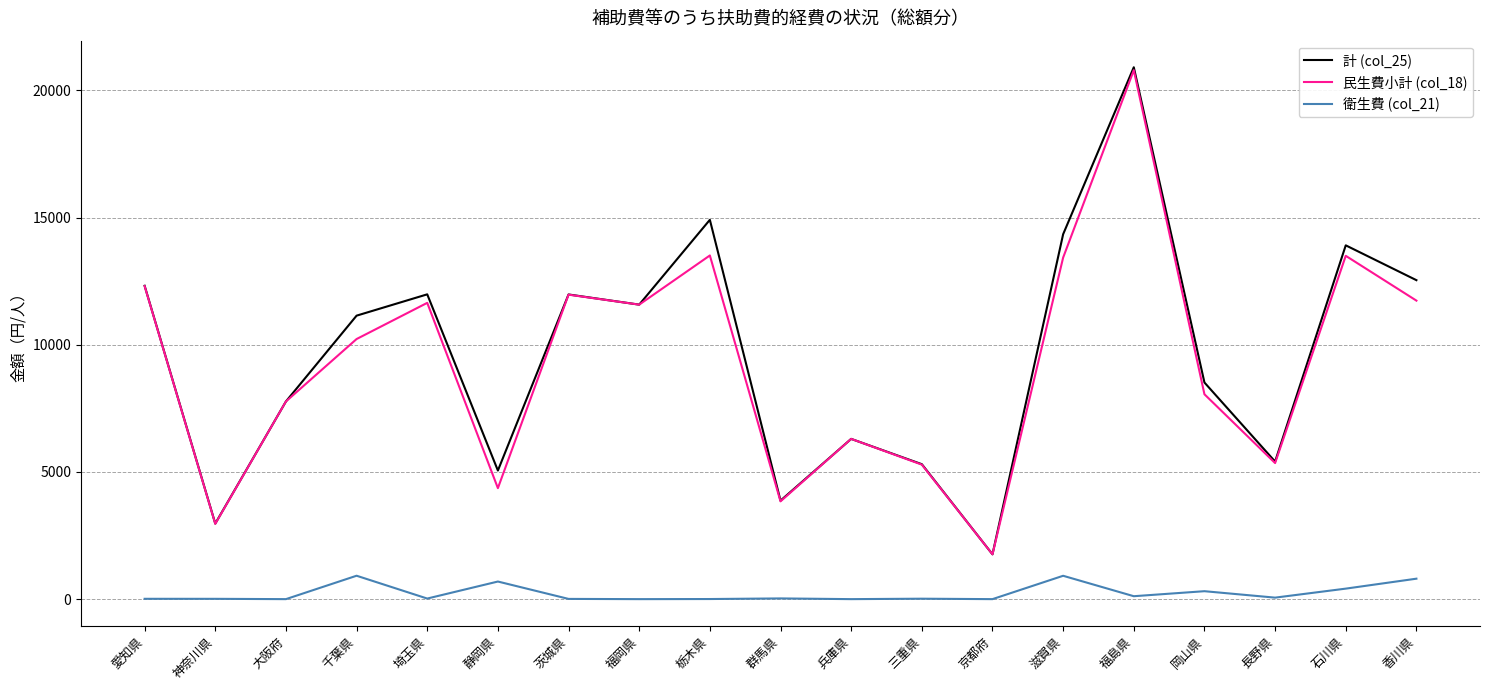

True or false: 民生費小計 (col_18) has a value of 6323 at 千葉県.

False